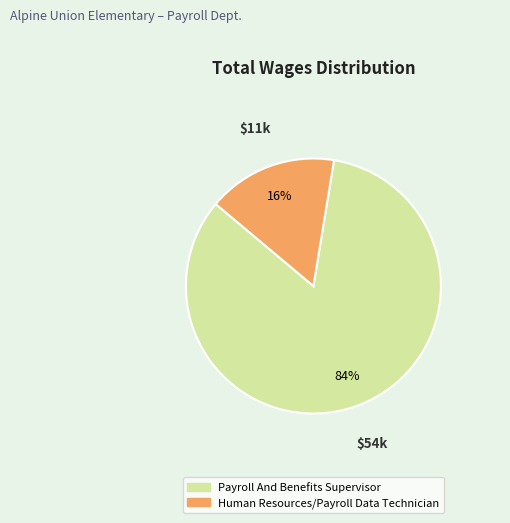

Is there any slice that represents more than half of the pie?

Yes